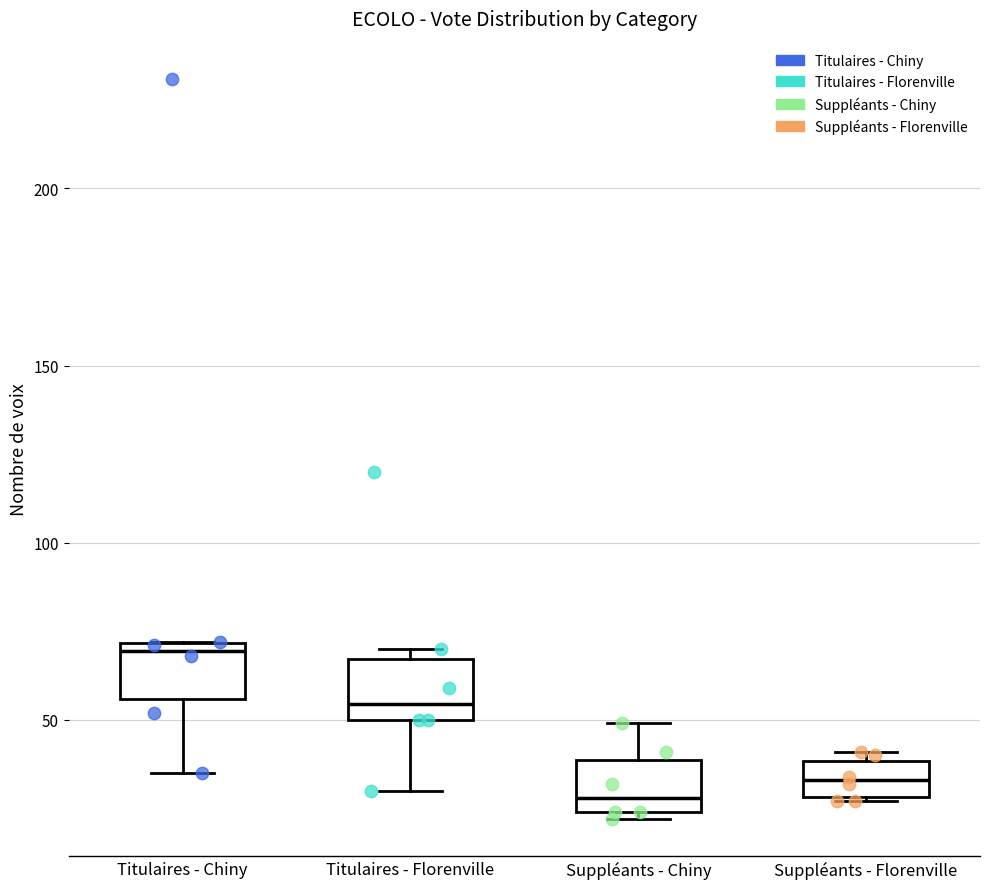

Reading left to right, transcribe this box plot: for each box, give where its median line is, the range the box spans, and where its two whiskers end, as read against the y-axis. The values are not printed on the chart, so give them approximately, as read against the axis.

Titulaires - Chiny: median 70 (just below the box's upper edge), box 55 to 70, whiskers 35 to 70
Titulaires - Florenville: median 55, box 50 to 65, whiskers 30 to 70
Suppléants - Chiny: median 30, box 25 to 40, whiskers 20 to 50
Suppléants - Florenville: median 35, box 30 to 40, whiskers 25 to 40 (just above the box's upper edge)